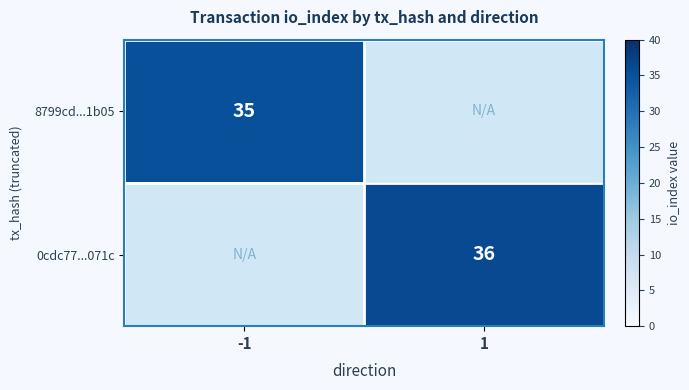

The 0cdc77...071c series shows 36 at 1. True or false?

True